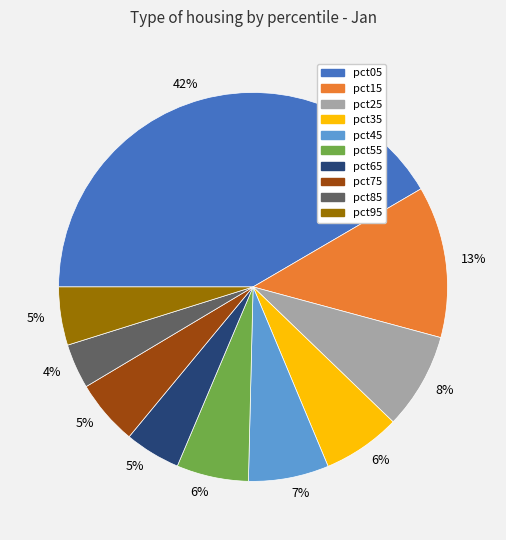

What percentage is the pct85 slice, to the nearest percent?

4%